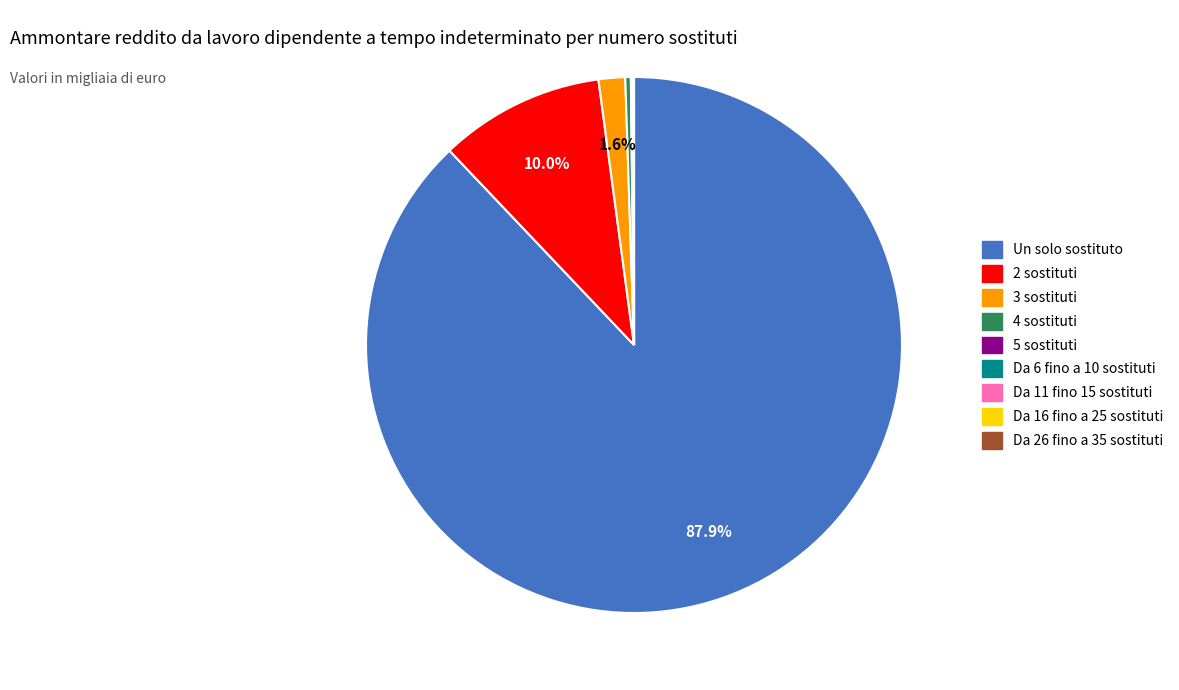

Is it true that 3 sostituti is 2% of the pie?

True